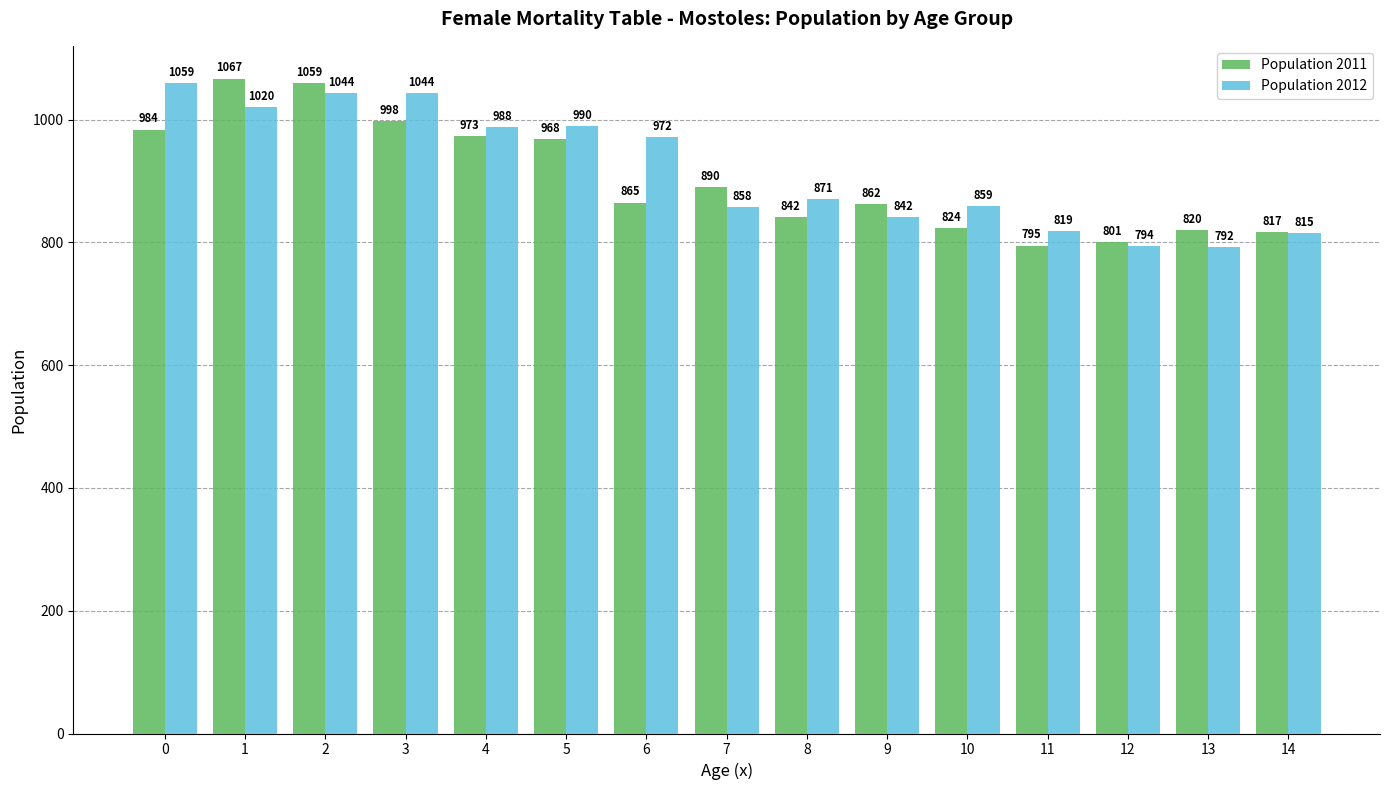

Rank the categories by Population 2011 value from lowest to highest.

11, 12, 14, 13, 10, 8, 9, 6, 7, 5, 4, 0, 3, 2, 1